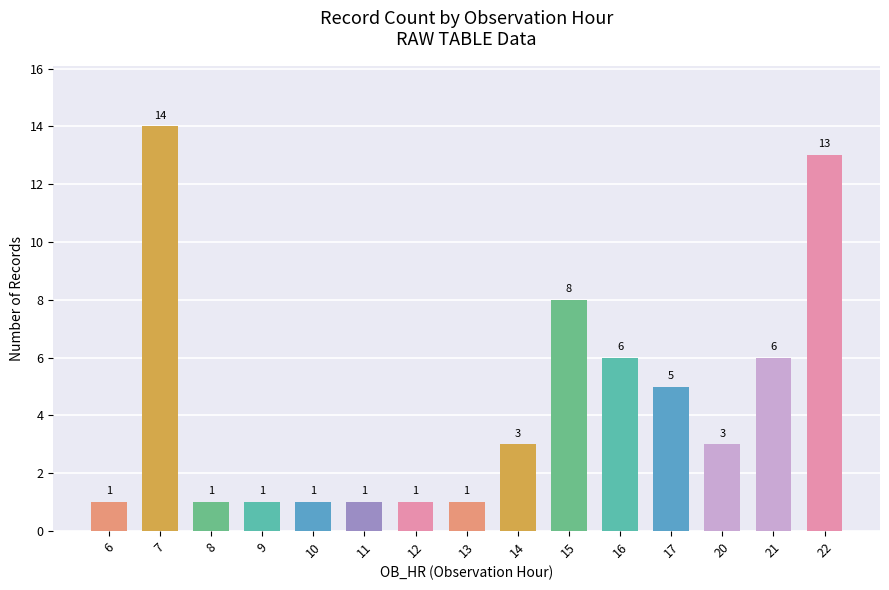

Approximately how many times larger is the value at 12 compared to 17?

0.2